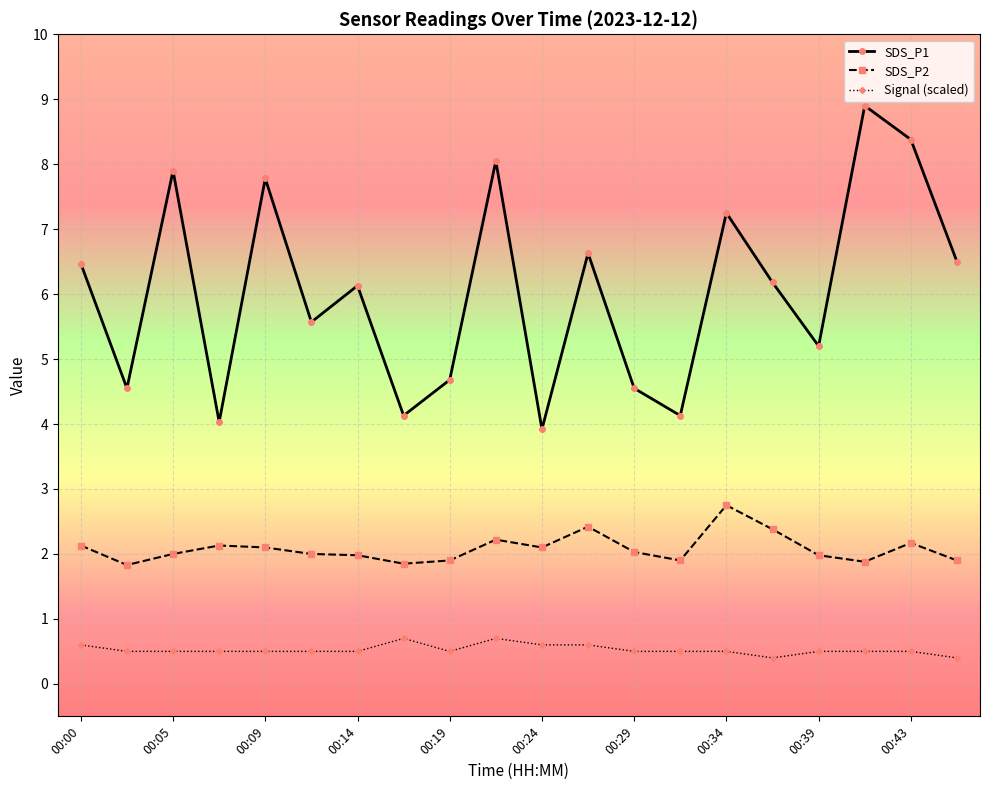

Rank the series by their maximum value, from highest to lowest.

SDS_P1, SDS_P2, Signal (scaled)